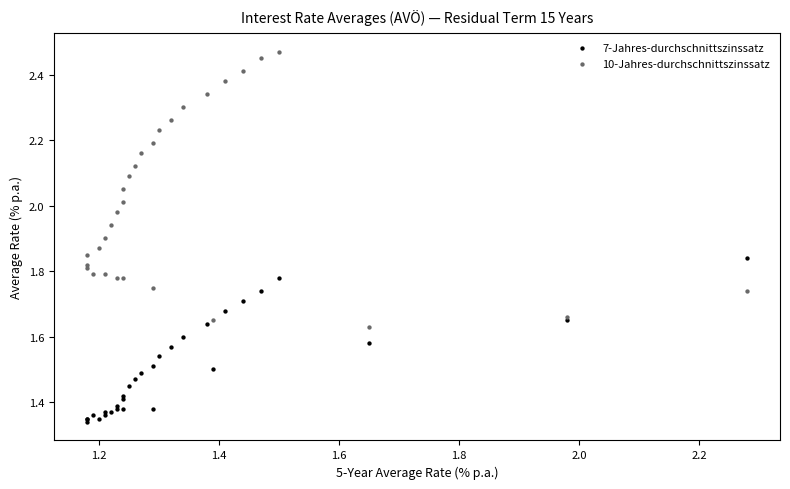

What is the X range (max minus min) for the scatter plot?

1.1